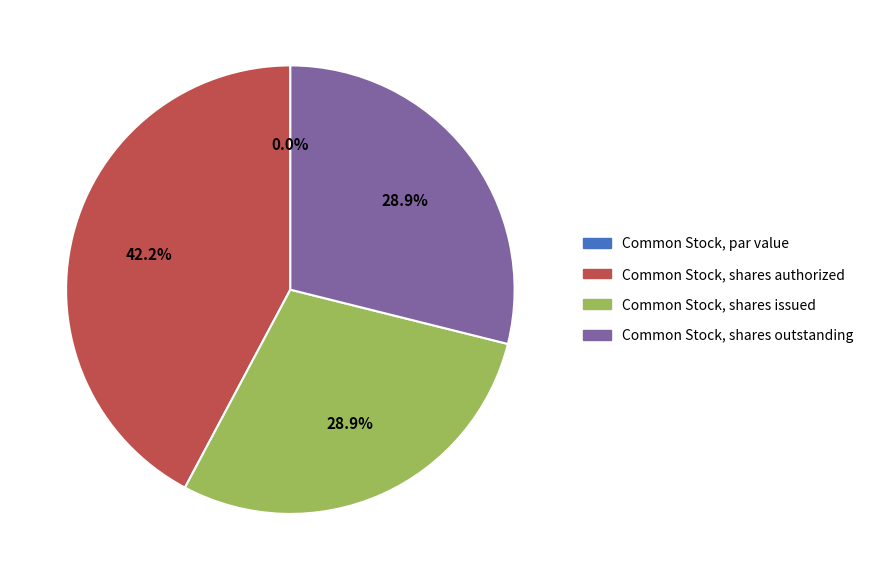

To the nearest percent, what is the difference between the largest and smallest slice percentages?

42%